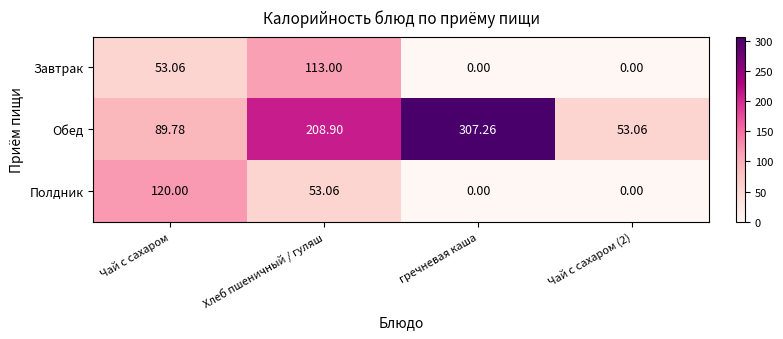

Rank the series at Хлеб пшеничный / гуляш from highest to lowest value.

Обед, Завтрак, Полдник